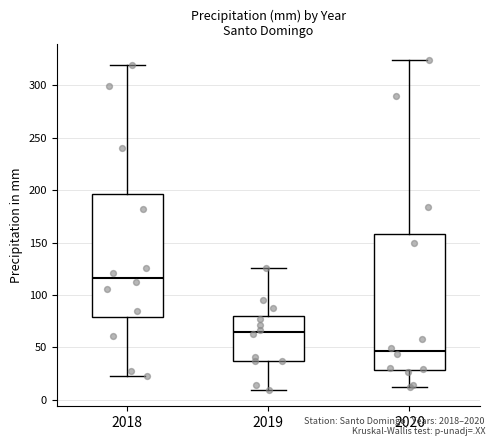

Reading left to right, read every box against the y-axis: the position of its median line, the range the box covers, and the ends of its whiskers. The values are not printed on the chart, so give them approximately, as read against the axis.

2018: median 115, box 80 to 195, whiskers 25 to 320
2019: median 65, box 35 to 80, whiskers 10 to 125
2020: median 45, box 30 to 160, whiskers 15 to 325